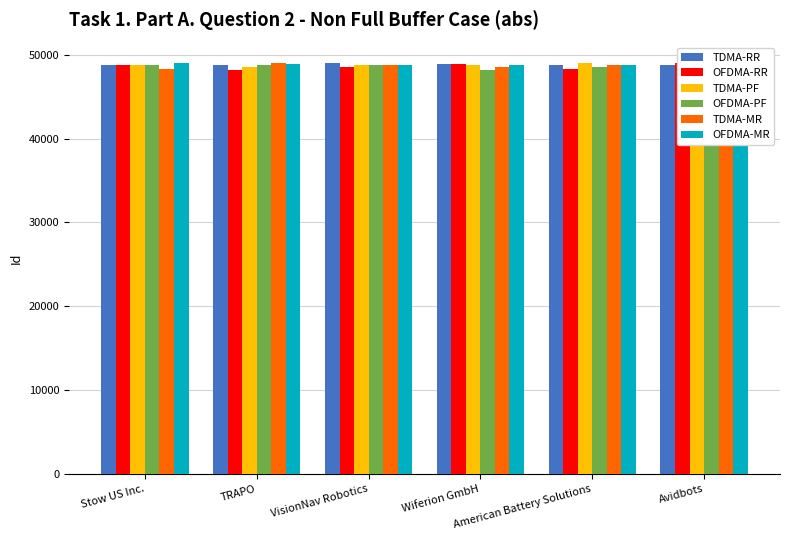

Which series has the largest range (max minus min)?

OFDMA-RR